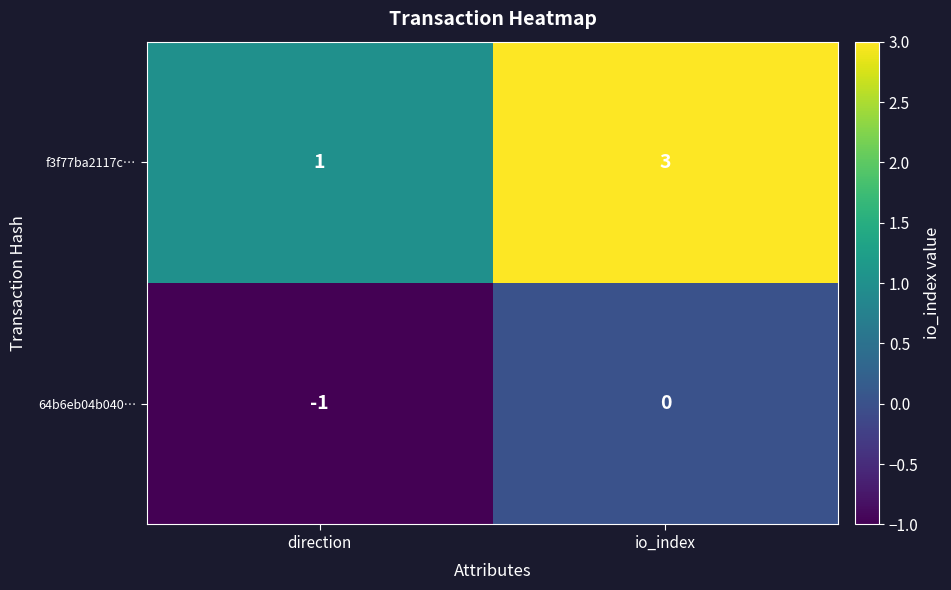

What is the sum of the f3f77ba2117c… values at io_index and direction?

4